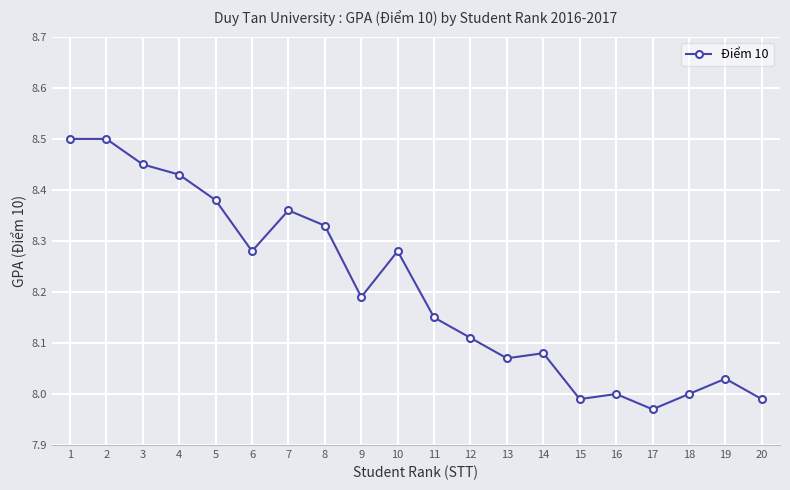

True or false: there are more than 2 points higher than both neighbors.

True